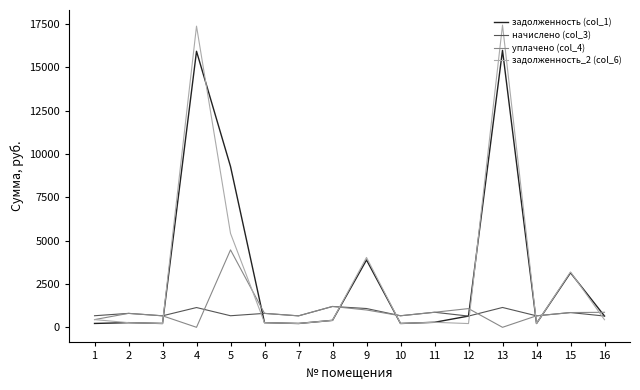

Which series has the largest range (max minus min)?

задолженность_2 (col_6)